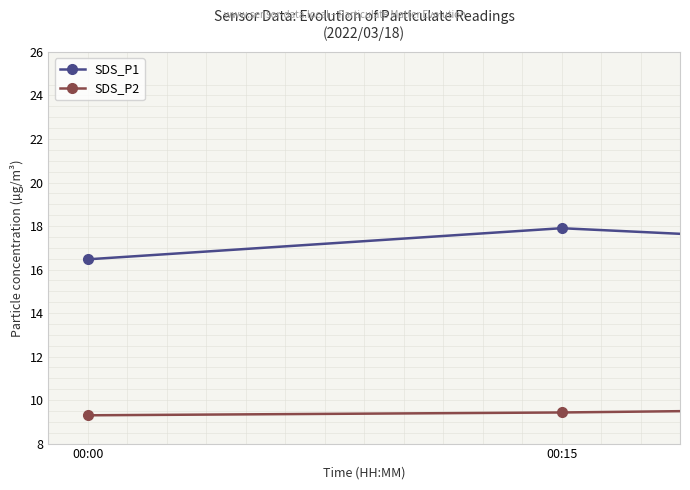

Which series has the largest total across all categories?

SDS_P1